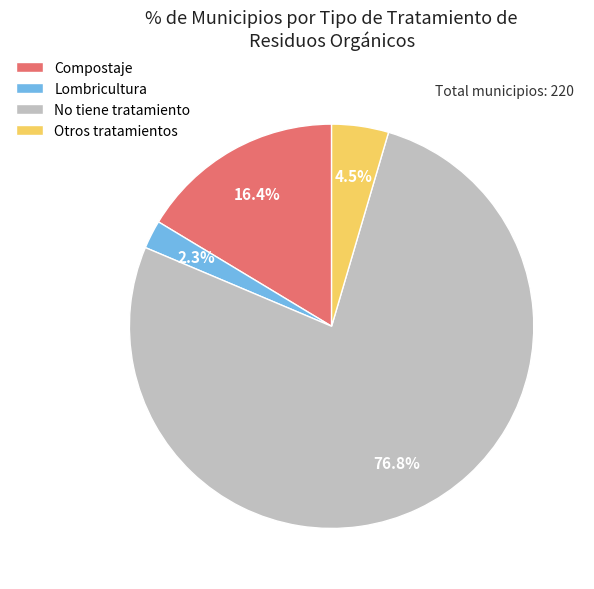

Rank the categories by value from highest to lowest.

No tiene tratamiento, Compostaje, Otros tratamientos, Lombricultura